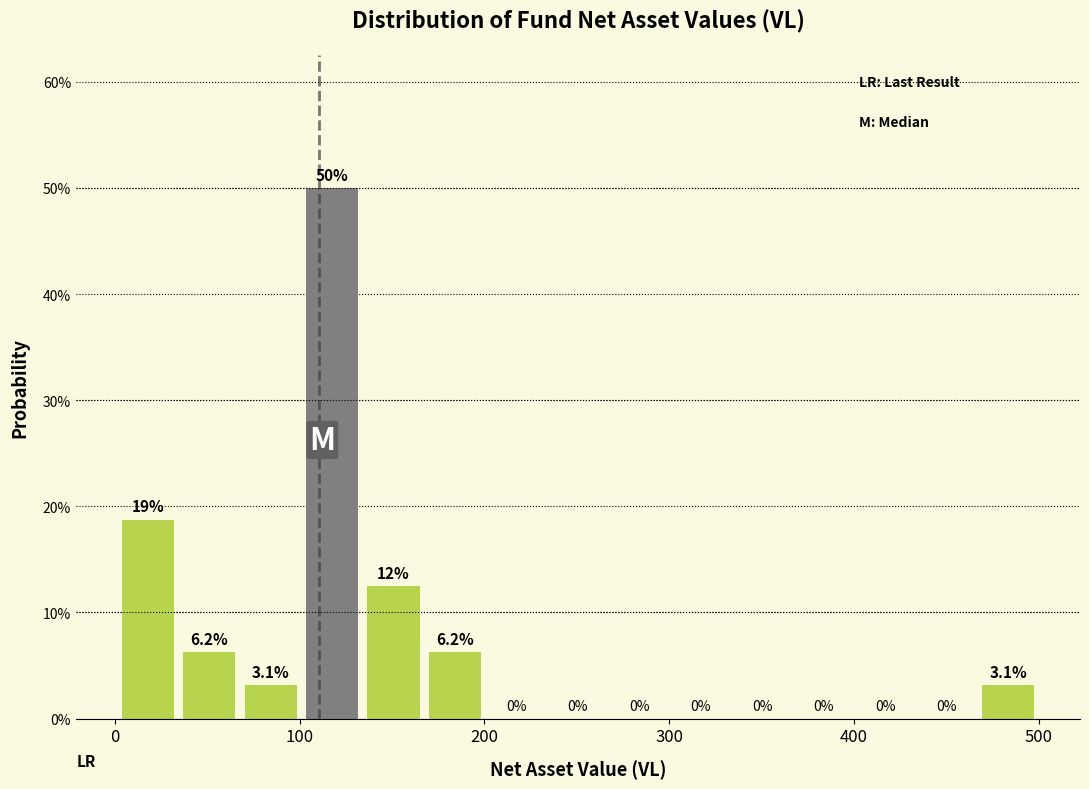

Around what value on the x-axis is the tallest bar? Give the approximate position of its centre, as read against the axis.

120